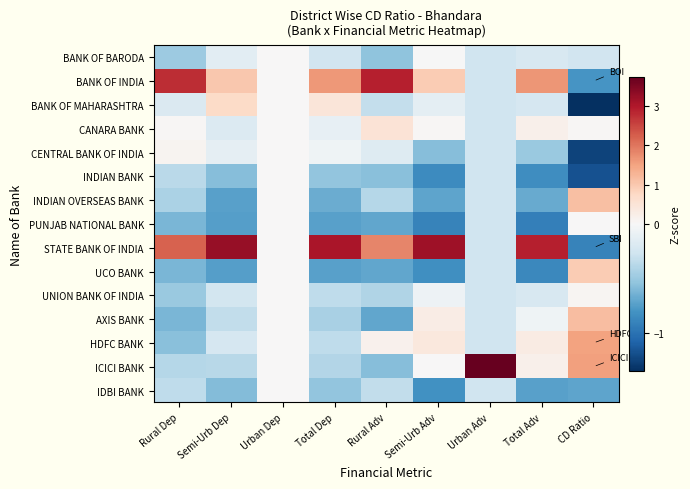

At how many categories does at least one series exceed 1?

8